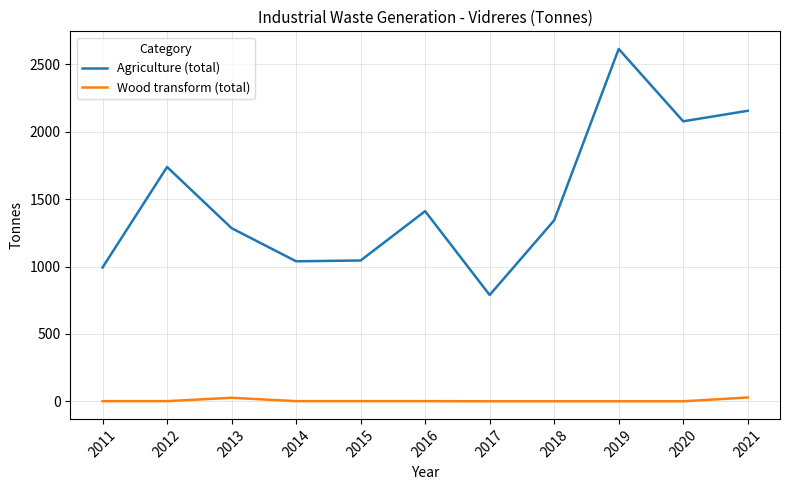

What is the difference between the Agriculture (total) values at 2012 and 2018?

396